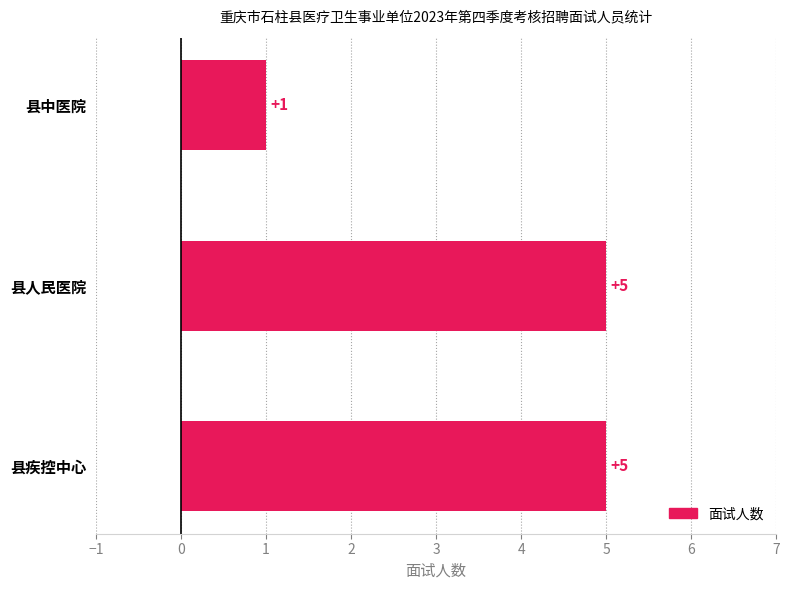

Reading top to bottom, extract all data points from this chart.

1	5	5